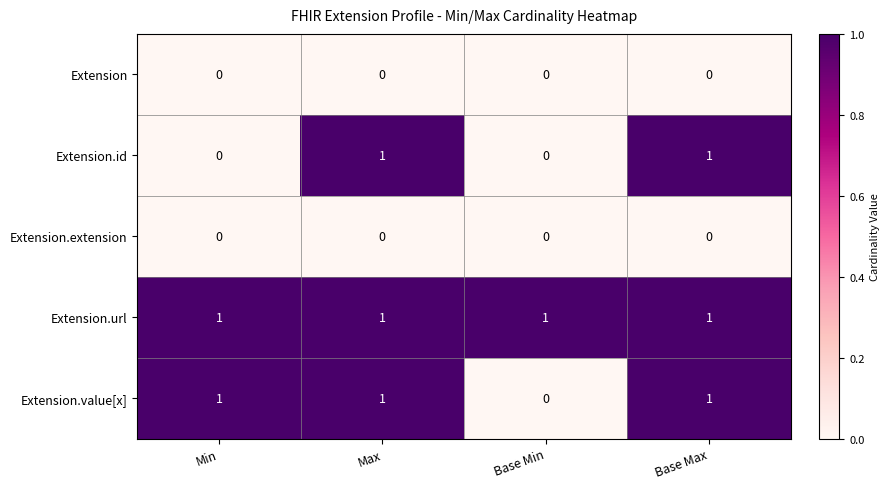

Which series changed the most between Min and Base Min?

Extension.value[x]